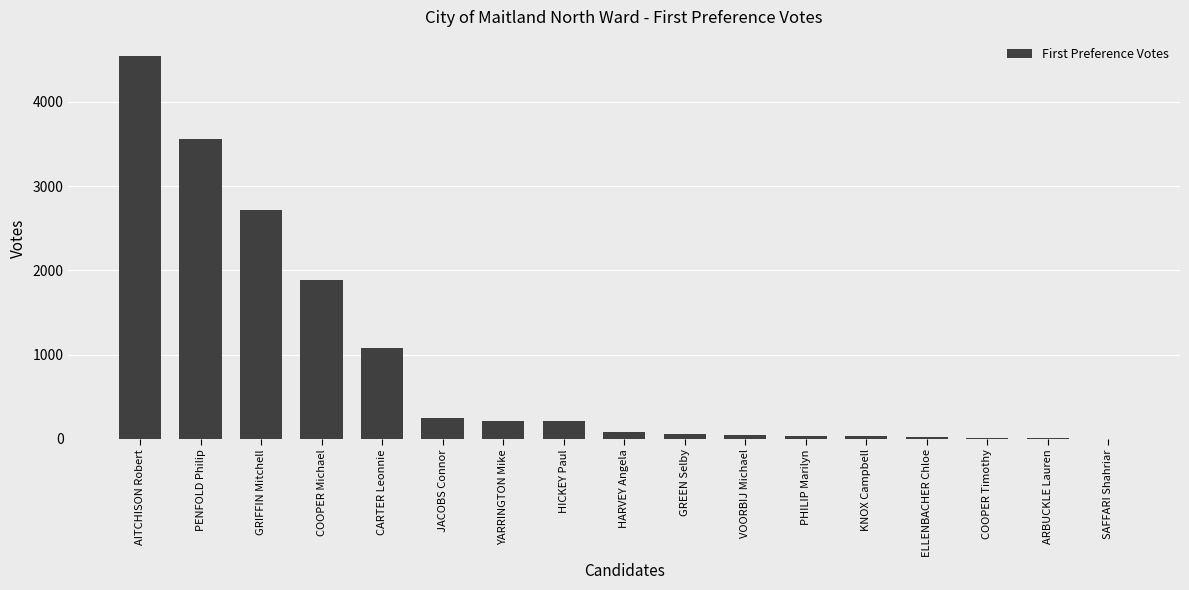

What is the sum of the values at KNOX Campbell and PHILIP Marilyn?

73